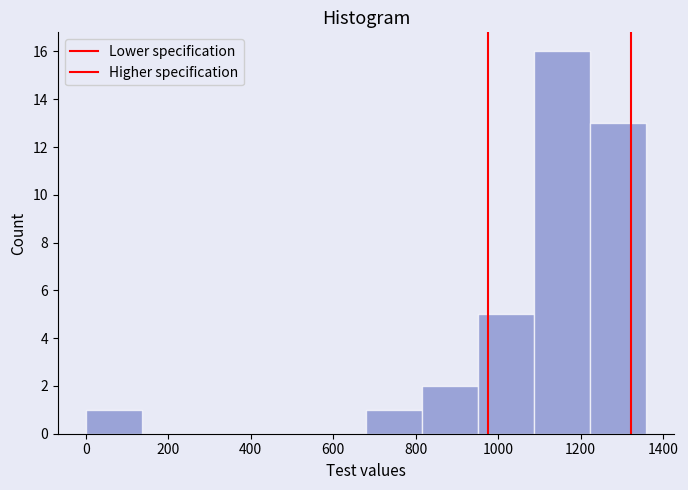

Reading left to right, list every bar in this chart as the range it spans on the x-axis followed by its height. Neither the bar edges nor the heights are printed on the chart, so give them approximately, as read against the axes.

0 to 140: 1
140 to 280: 0
280 to 400: 0
400 to 540: 0
540 to 680: 0
680 to 820: 1
820 to 960: 2
960 to 1080: 5
1080 to 1220: 16
1220 to 1360: 13